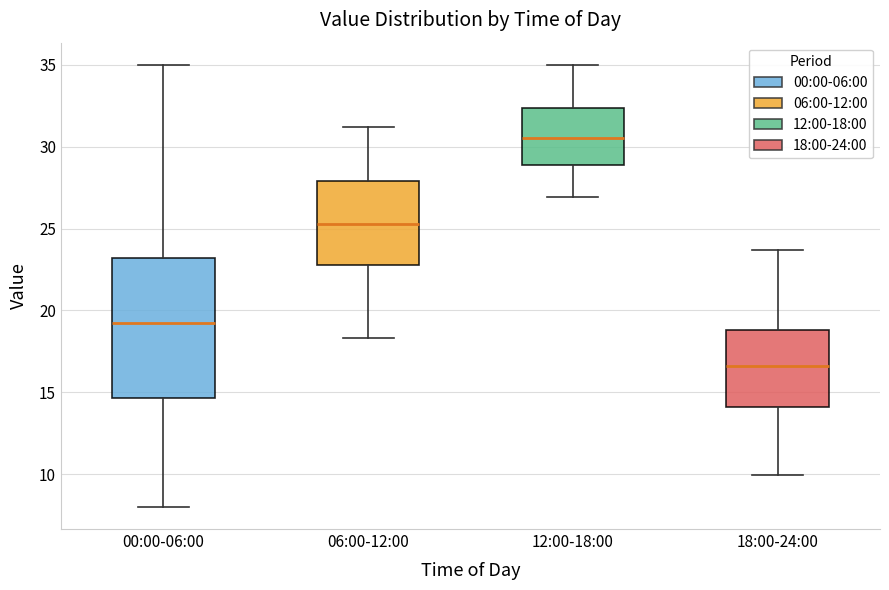

Which box has the highest median line?

12:00-18:00